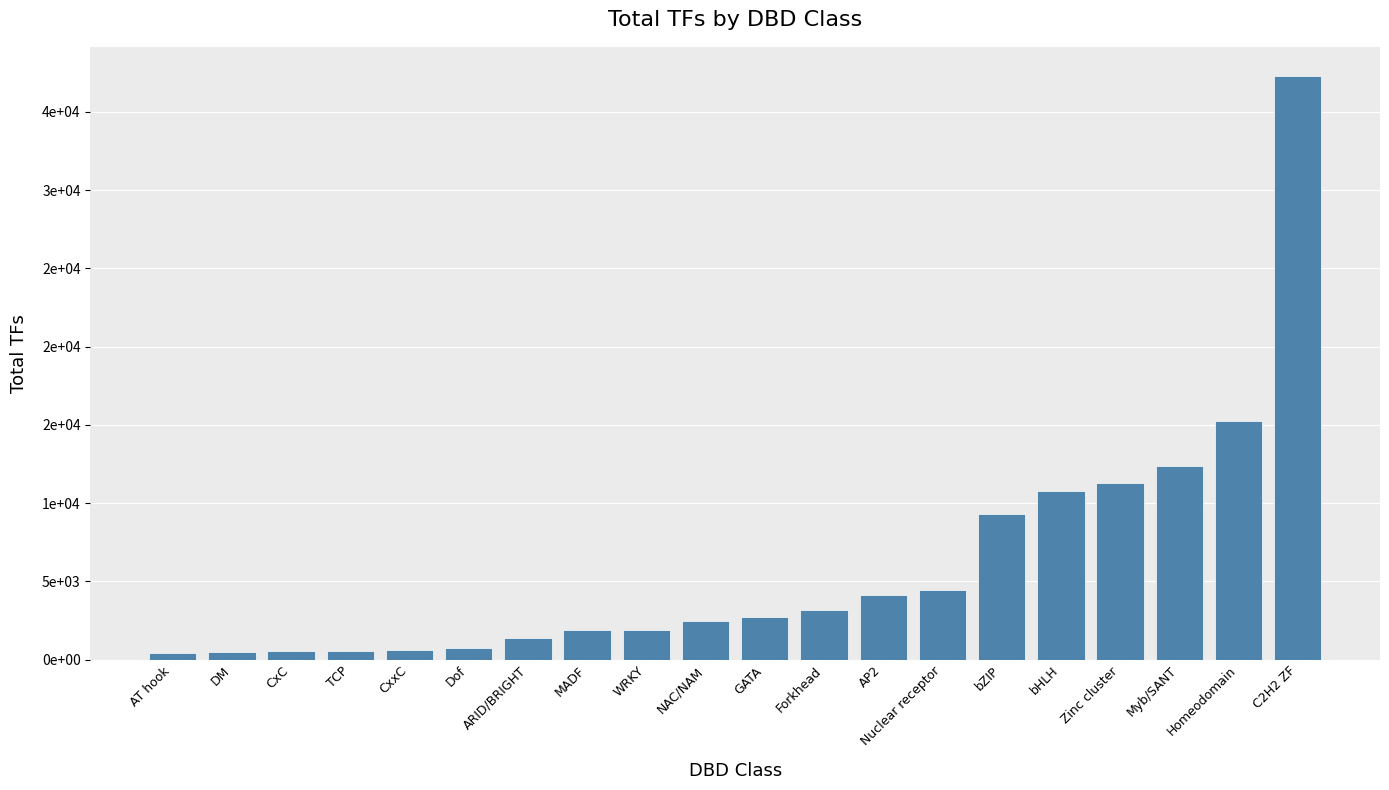

Between TCP and Zinc cluster, which is larger?

Zinc cluster